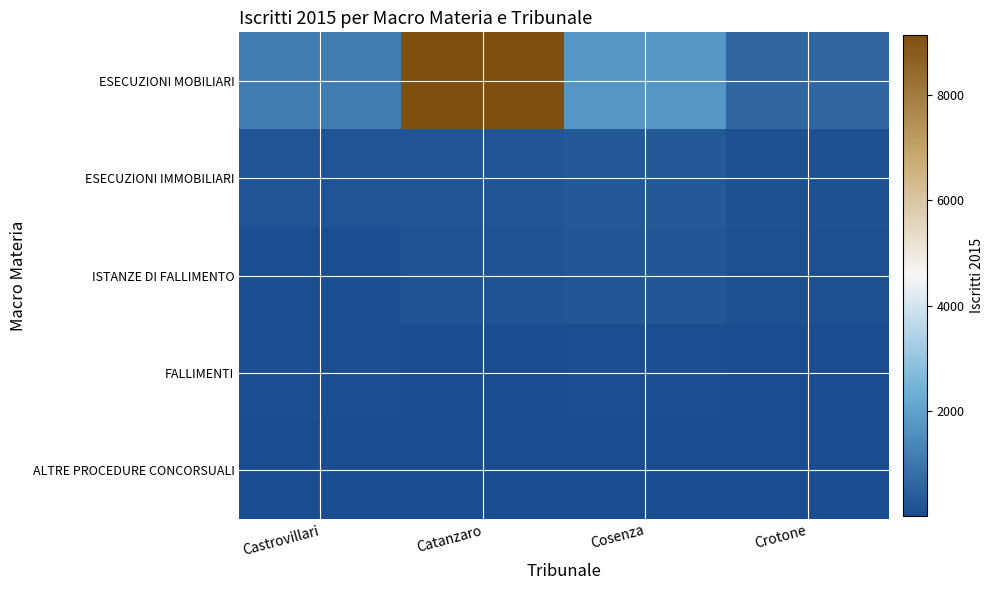

Reading right to left, list all the values displayed in this chart.

ESECUZIONI MOBILIARI: Crotone=631	Cosenza=1744	Catanzaro=9140	Castrovillari=1170
ESECUZIONI IMMOBILIARI: Crotone=139	Cosenza=310	Catanzaro=204	Castrovillari=211
ISTANZE DI FALLIMENTO: Crotone=78	Cosenza=271	Catanzaro=168	Castrovillari=63
FALLIMENTI: Crotone=27	Cosenza=71	Catanzaro=27	Castrovillari=48
ALTRE PROCEDURE CONCORSUALI: Crotone=3	Cosenza=15	Catanzaro=12	Castrovillari=4